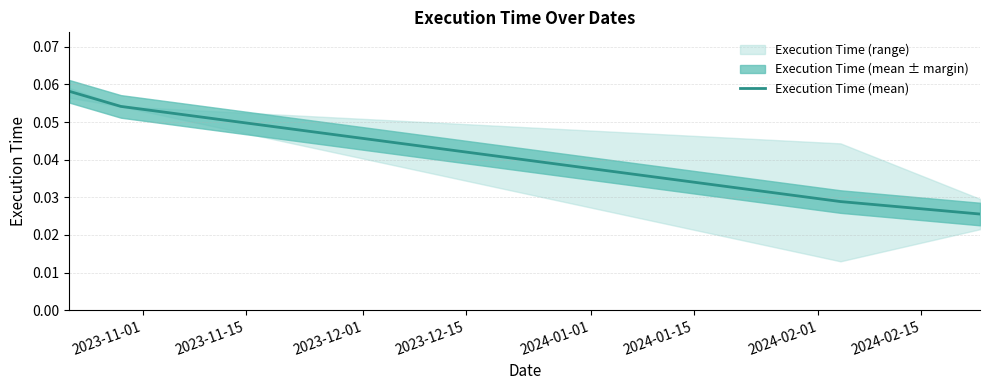

What is the value of the 1st point from the left?

0.1